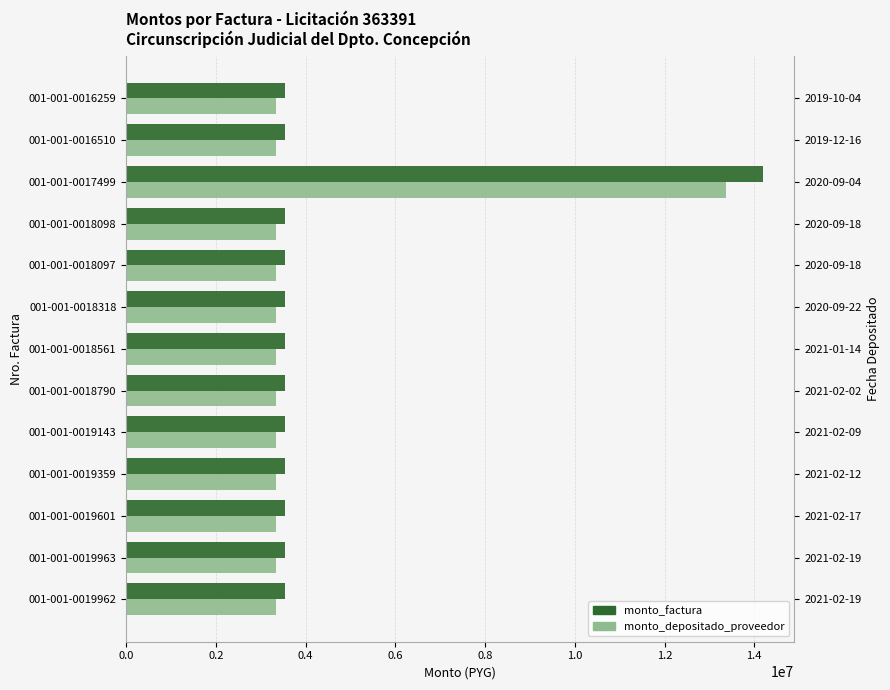

List the series in order of their overall mean, highest first.

monto_factura, monto_depositado_proveedor